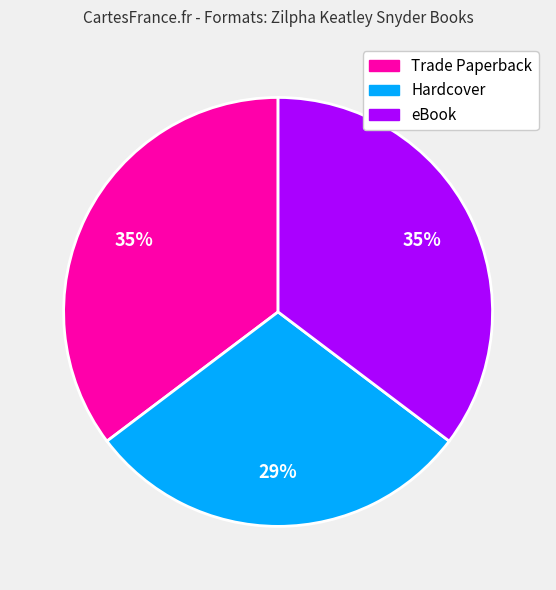

True or false: eBook accounts for 26% of the total.

False